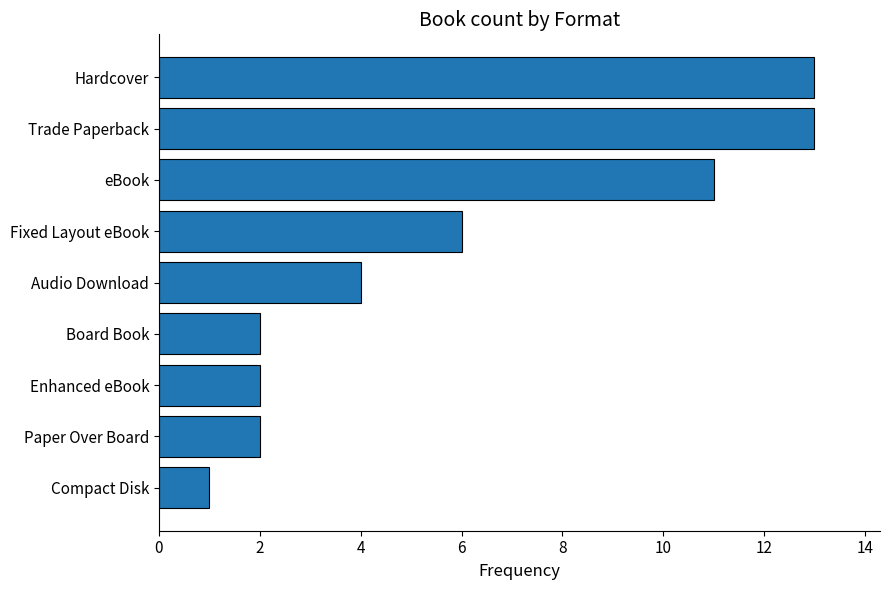

Does the chart contain stacked bars?

No